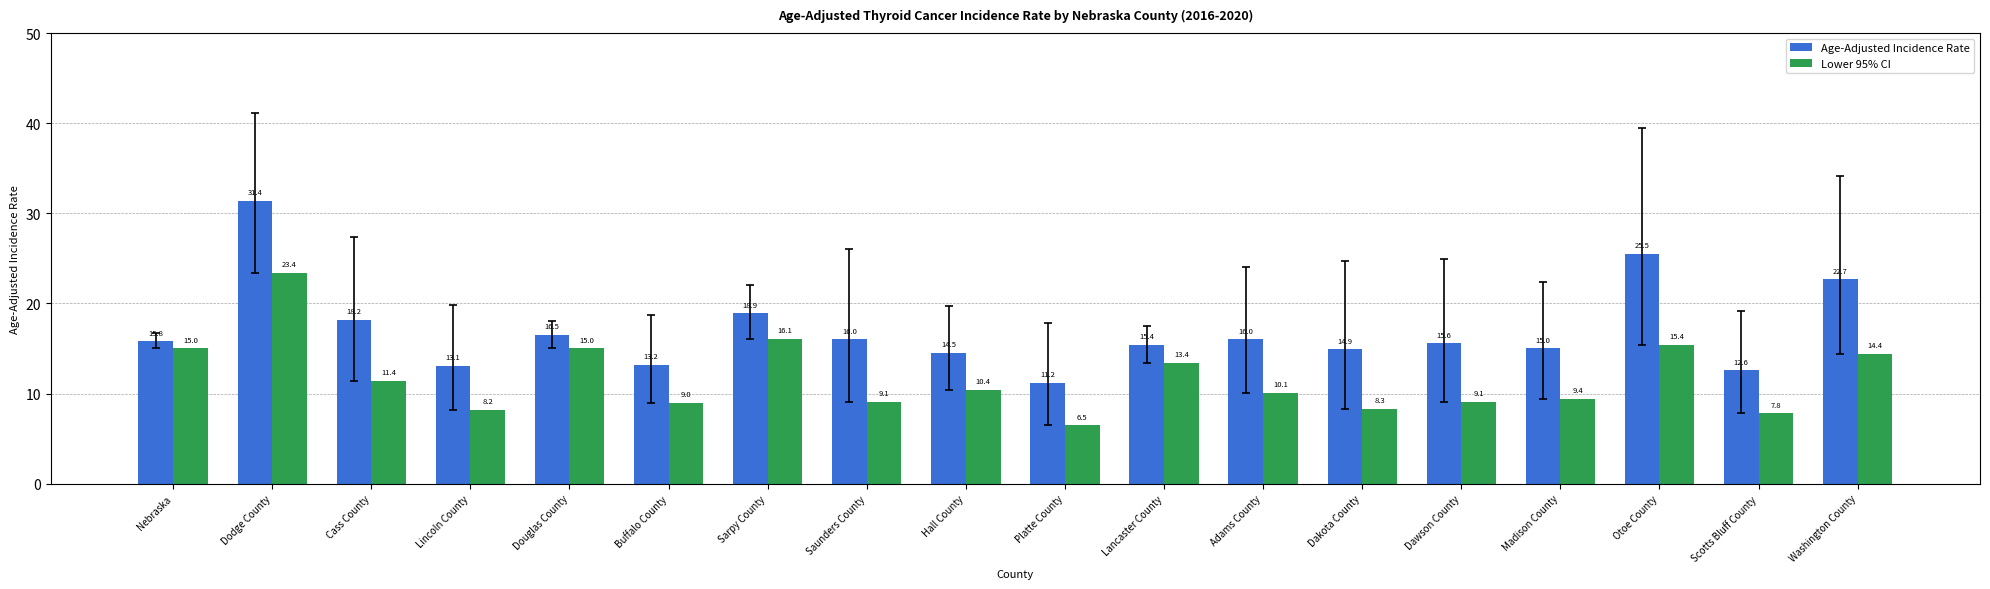

What is the sum of the Age-Adjusted Incidence Rate values at Platte County and Scotts Bluff County?

23.8